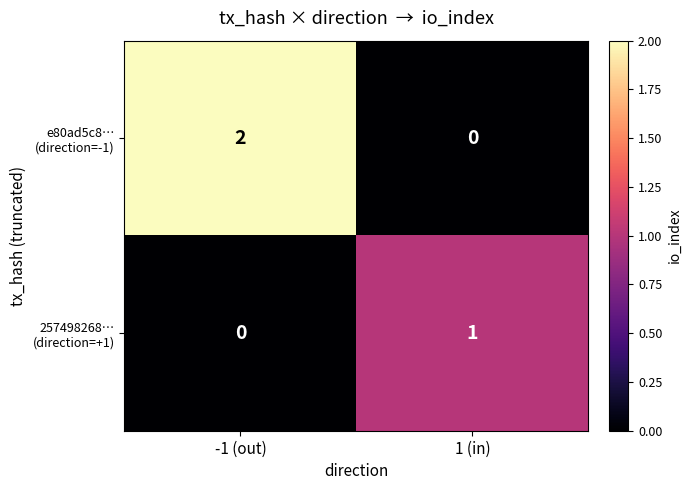

At which category is the sum across all series the highest?

-1 (out)